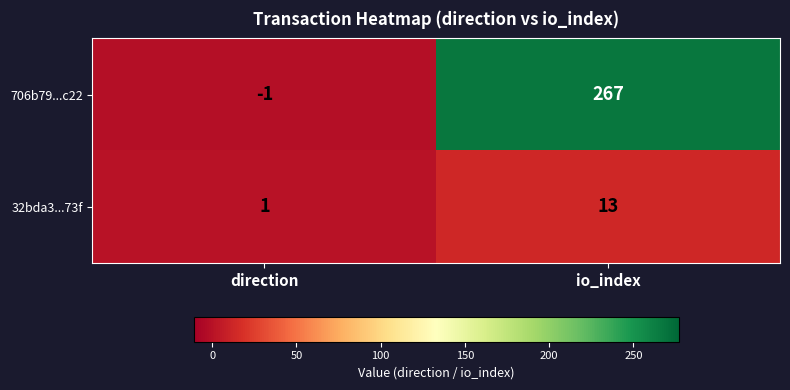

How many categories are shown in the chart?

2